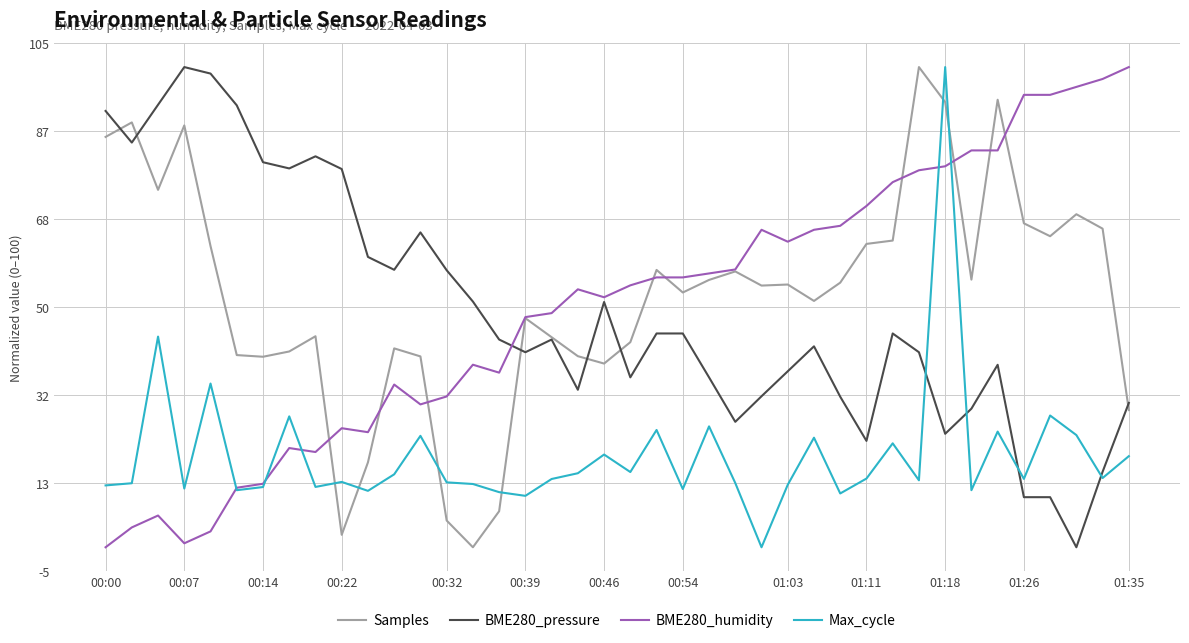

Which series ends up on top after the final intersection of Max_cycle and BME280_pressure?

BME280_pressure